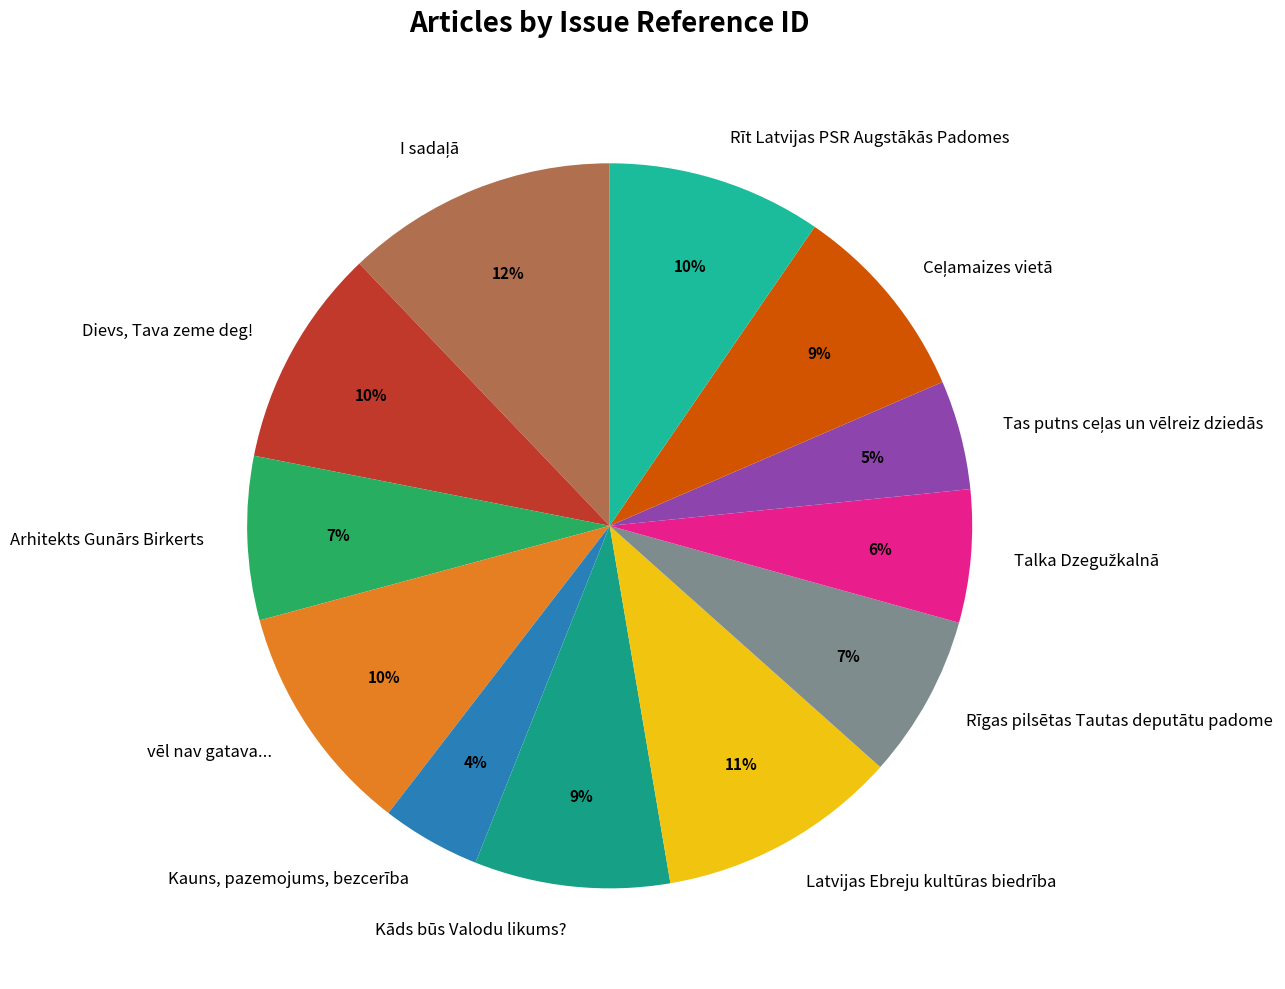

Combined, do Dievs, Tava zeme deg! and Arhitekts Gunārs Birkerts account for over 50%?

No